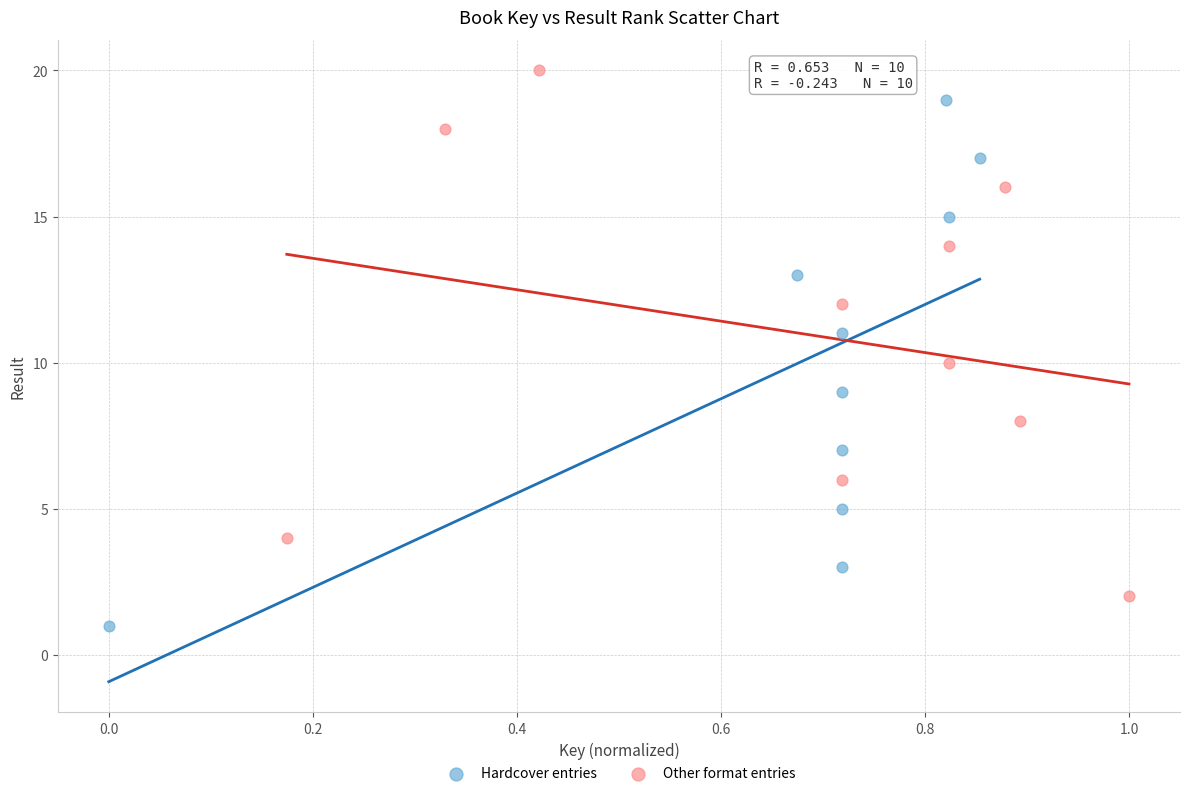

What are all the series names shown in the legend?

Hardcover entries, Other format entries